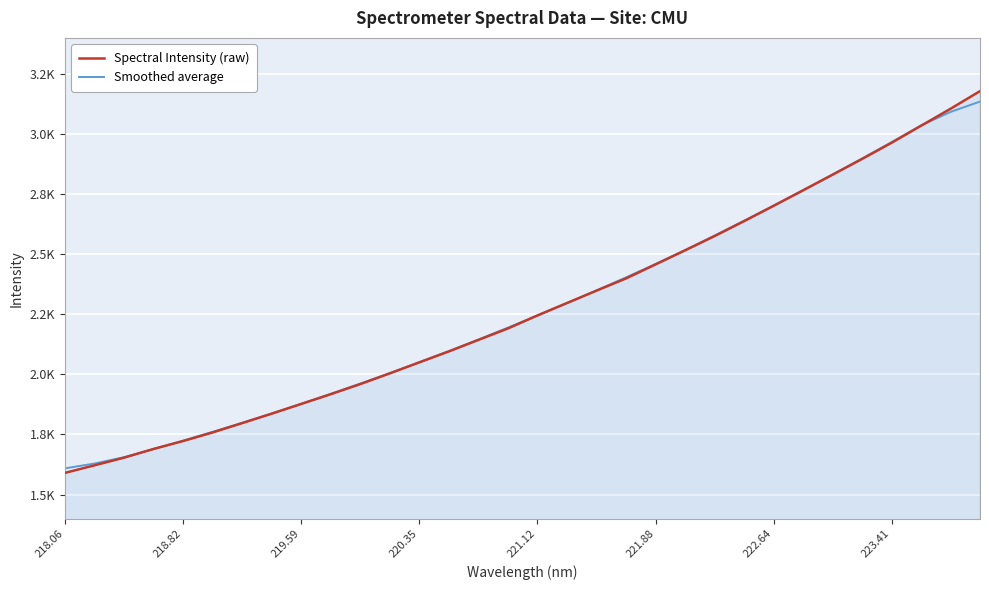

True or false: Spectral Intensity (raw) has more than 0 interior local peaks.

False